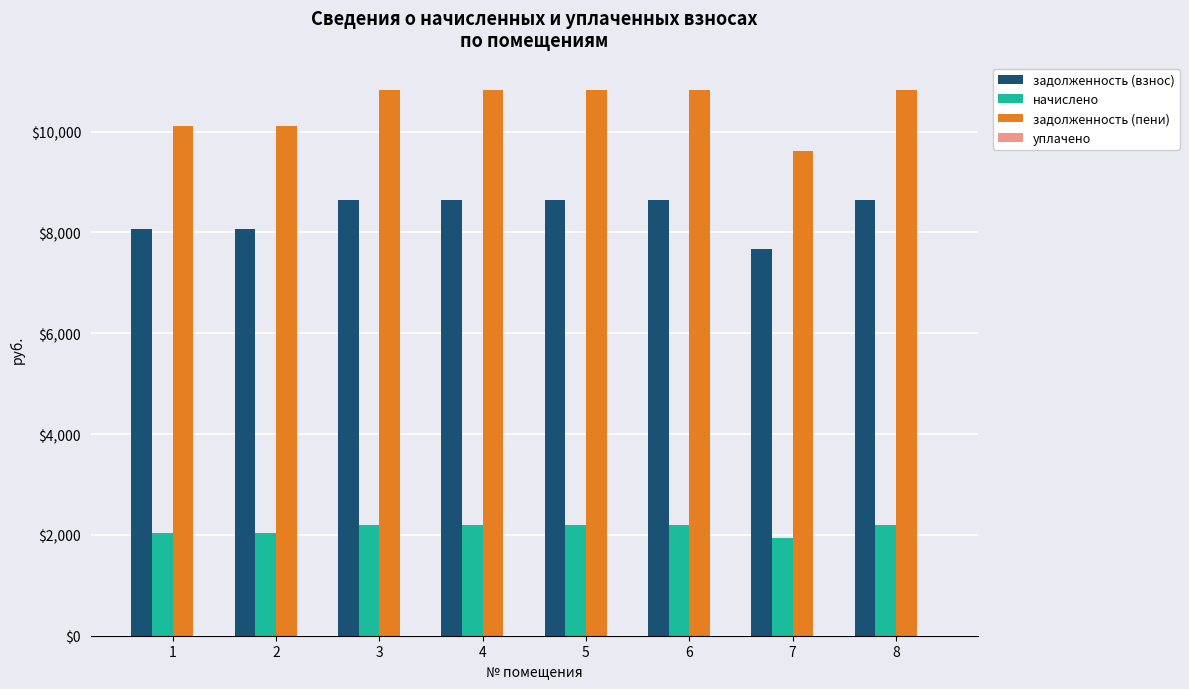

What is the smallest value displayed?

1944.0